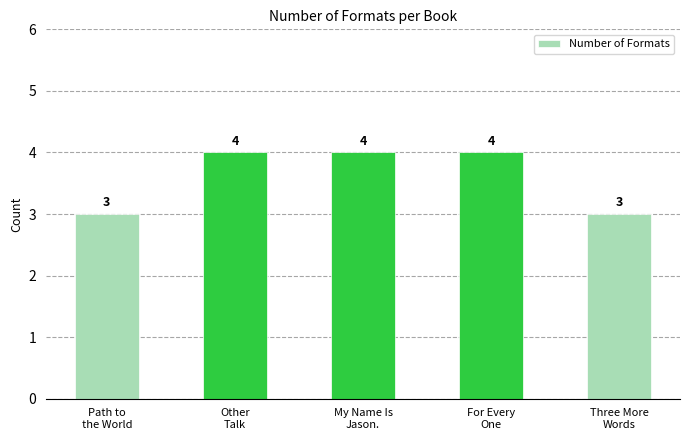

Reading left to right, extract all data points from this chart.

3	4	4	4	3